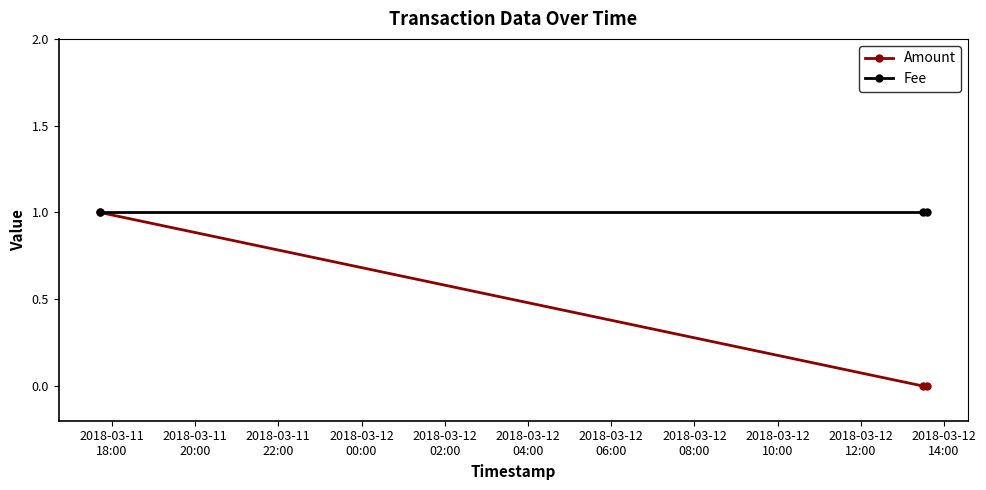

Which series has the largest total across all categories?

Fee